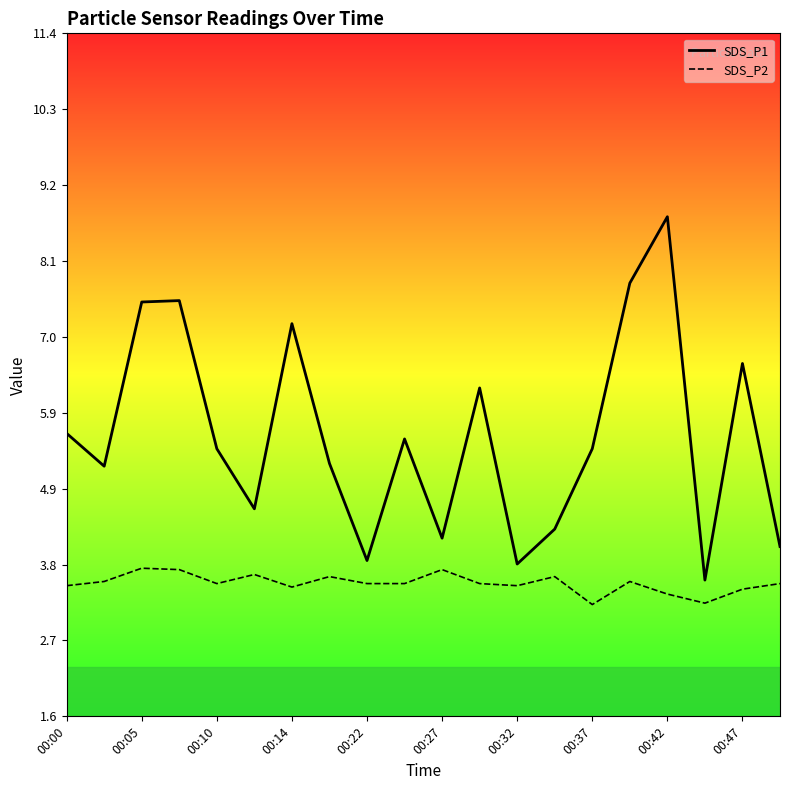

True or false: SDS_P2 has more than 1 interior local peaks.

True